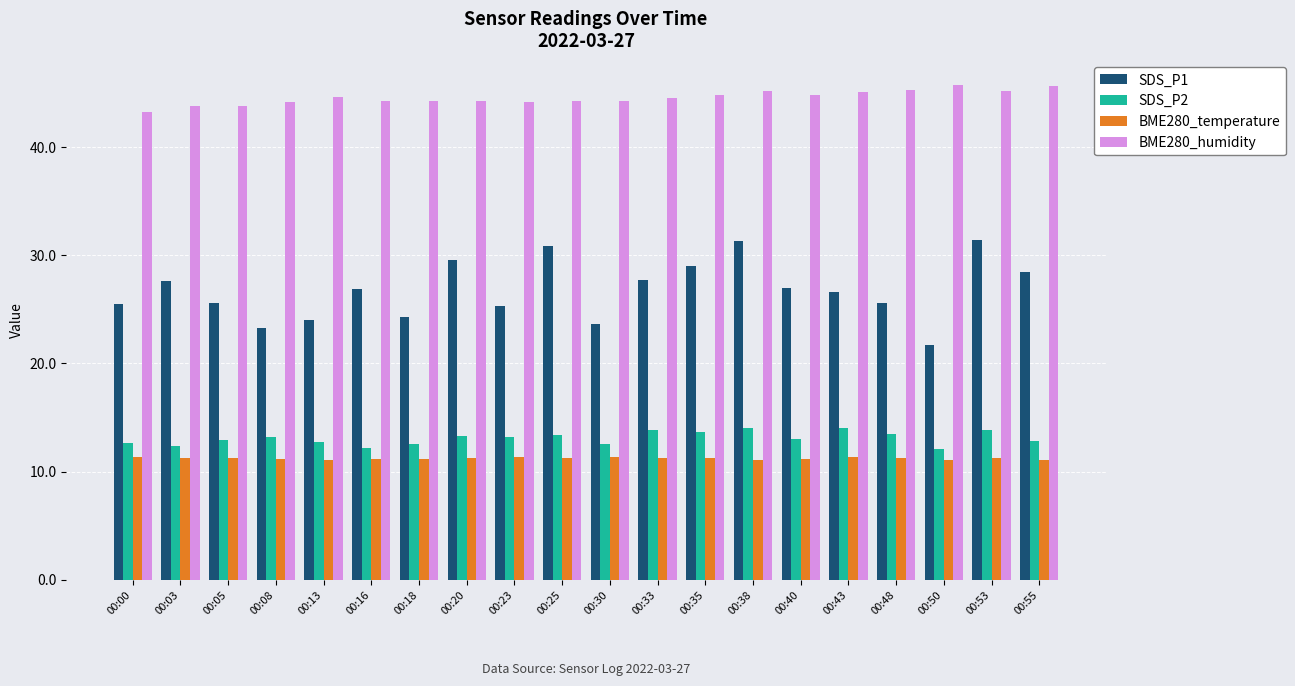

What is the sum of all SDS_P1 values?

535.7